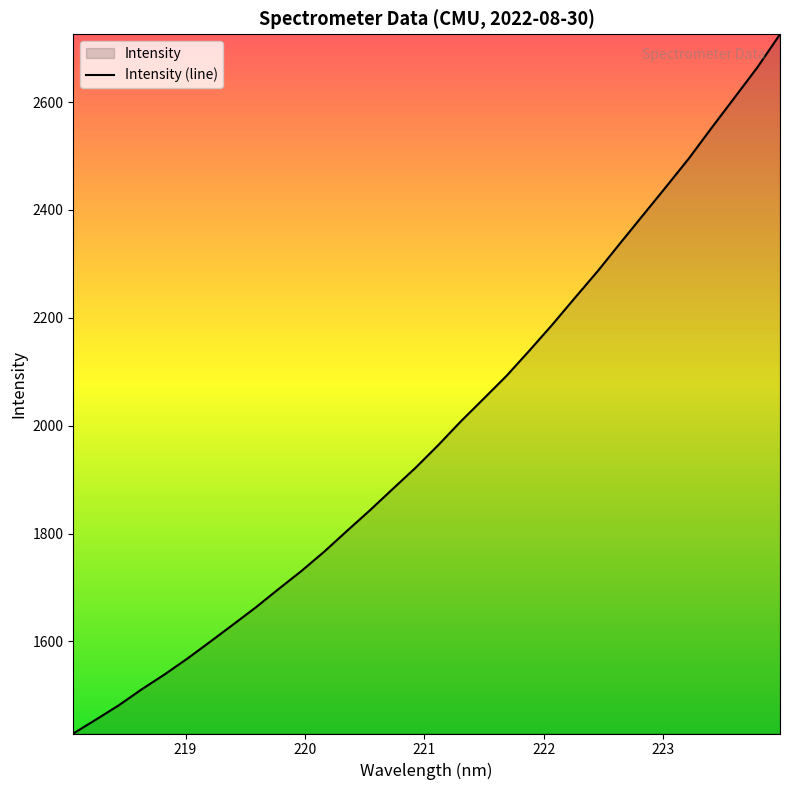

What is the maximum value shown in the chart?

2725.8